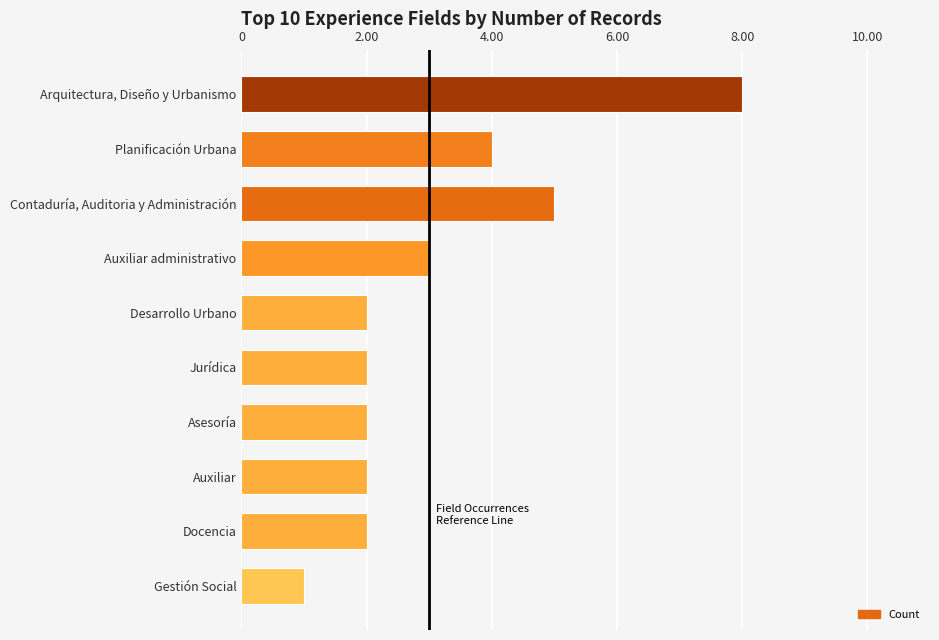

Does the chart contain any negative values?

No